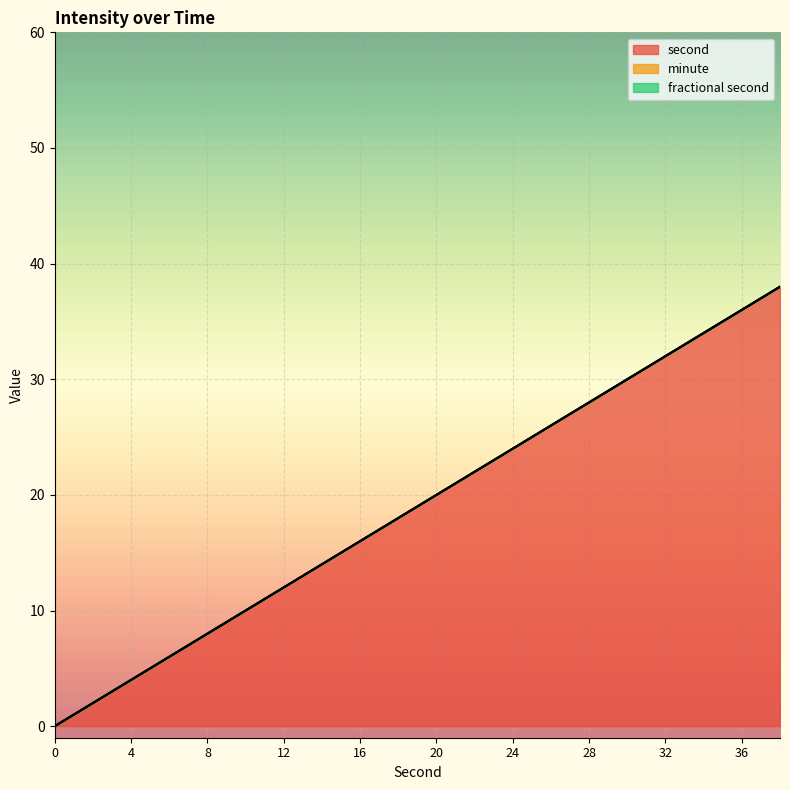

True or false: fractional second has a value of 0 at 0.

True